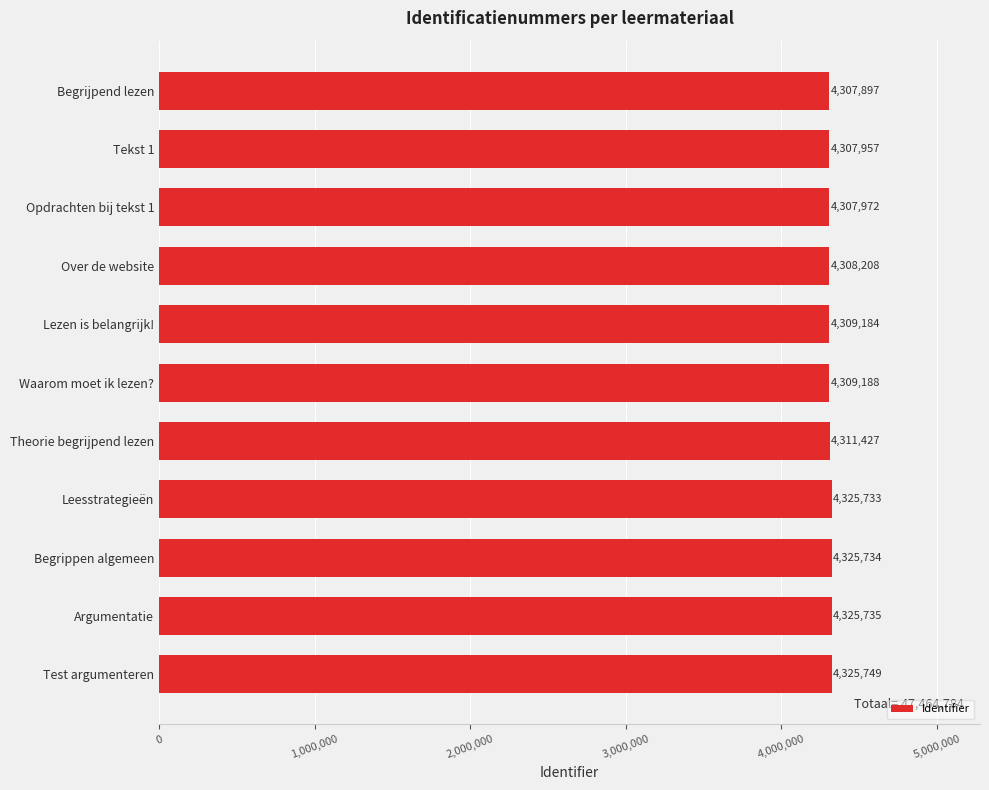

What is the change in value from Begrippen algemeen to Begrijpend lezen?

-17837